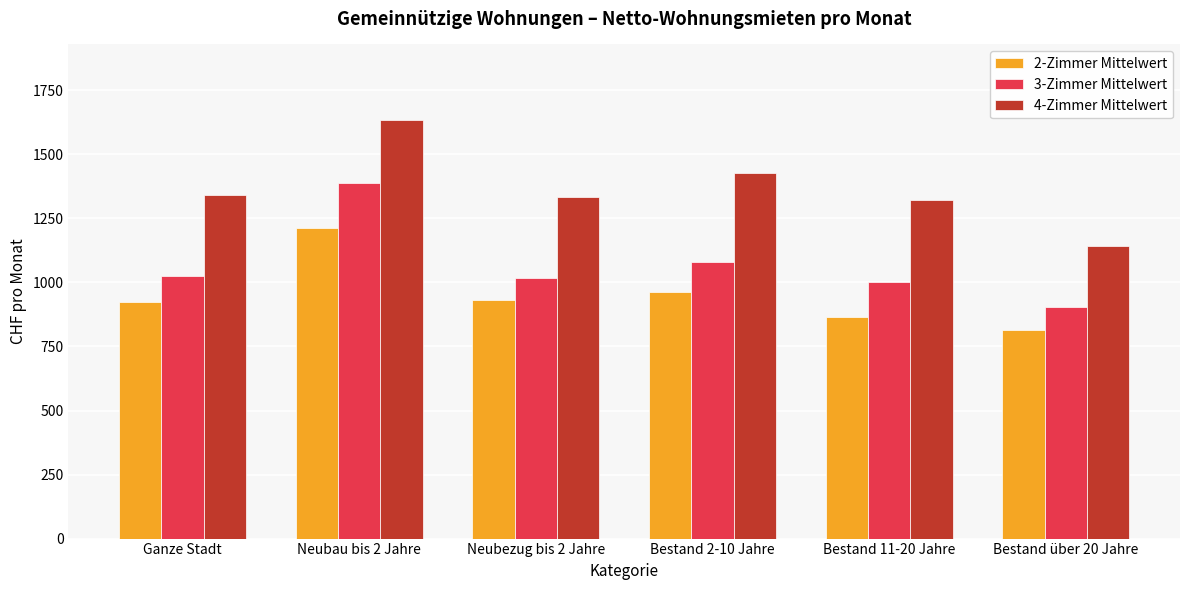

What is the difference between the highest and lowest values at Bestand 2-10 Jahre?

465